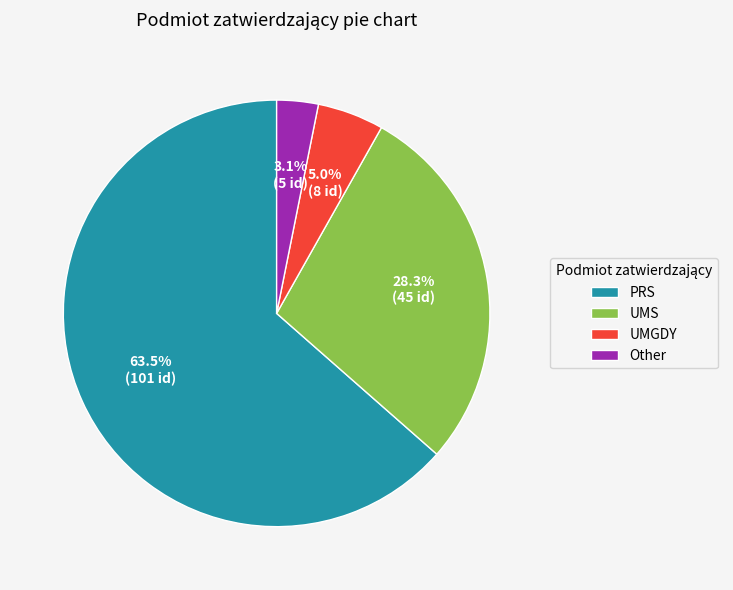

What portion of the pie excludes Other?

96.9%